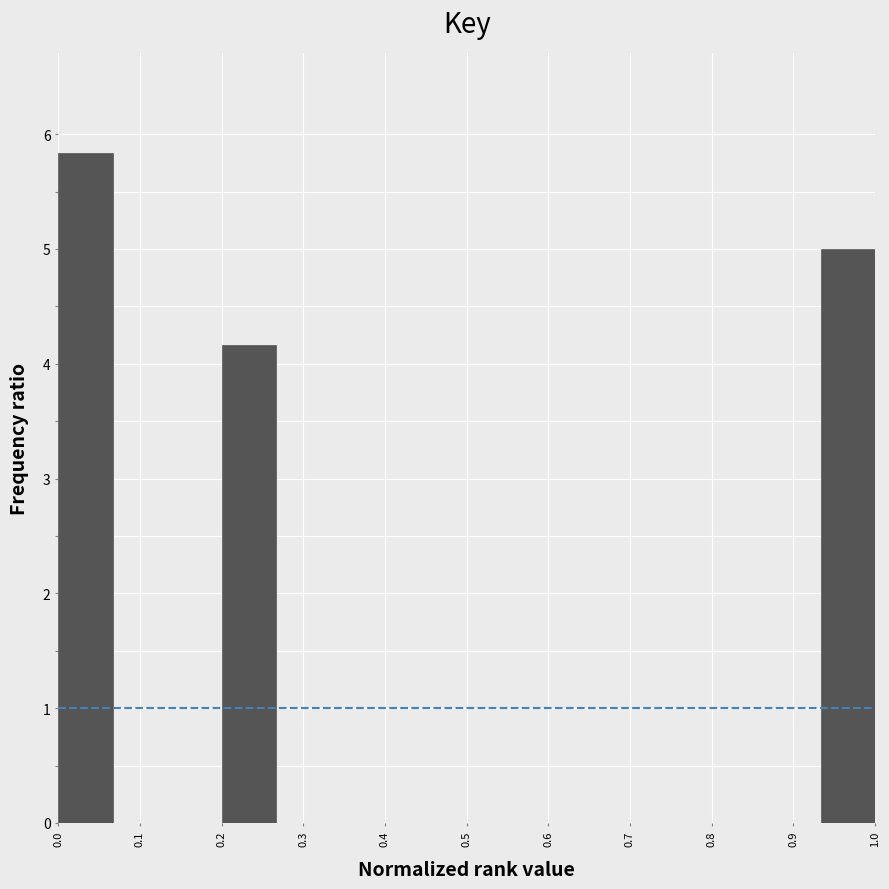

What is the height of the bar covering 0.20 to 0.27 on the x-axis? Neither the bar edges nor the heights are printed on the chart, so give them approximately, as read against the axes.

4.2